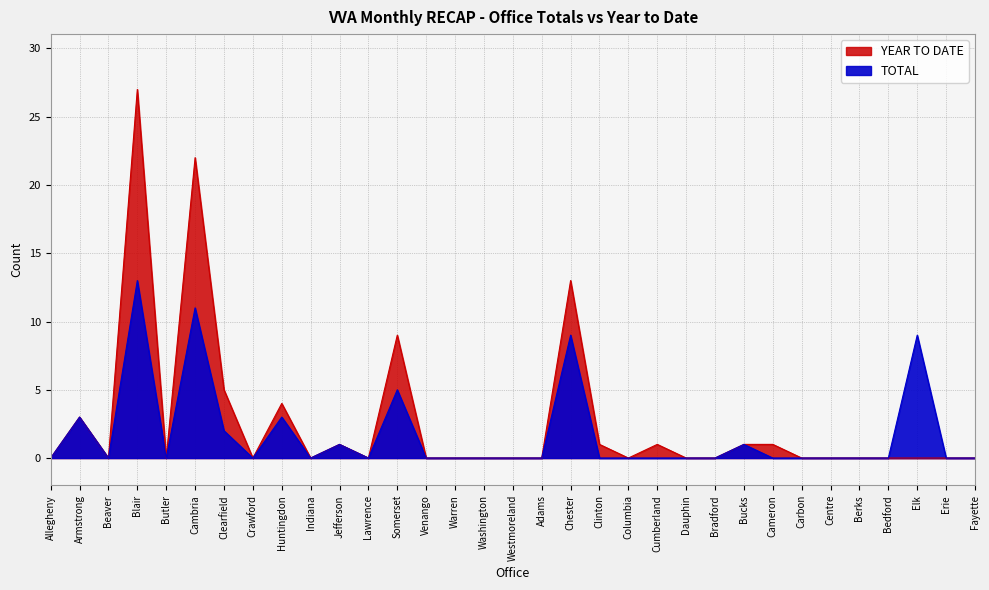

What is the label of the 30th point from the right?

Blair